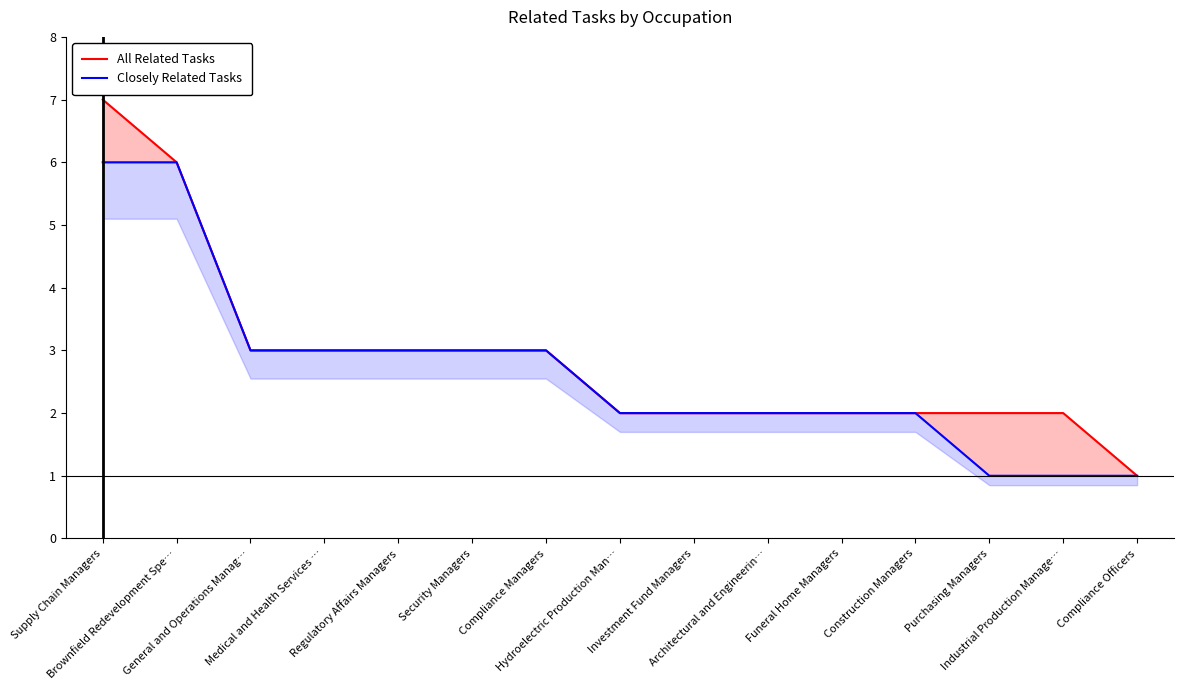

Is the value of Closely Related Tasks at Brownfield Redevelopment Spe… greater than the value of All Related Tasks at Compliance Officers?

Yes